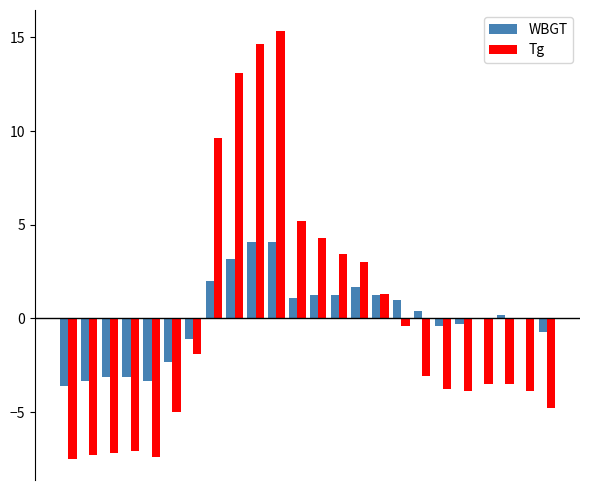

What is the maximum value for WBGT?

4.1